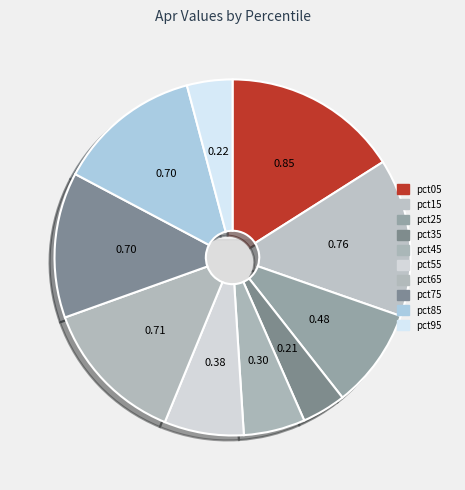

Rank the categories by value from highest to lowest.

pct05, pct15, pct65, pct75, pct85, pct25, pct55, pct45, pct95, pct35